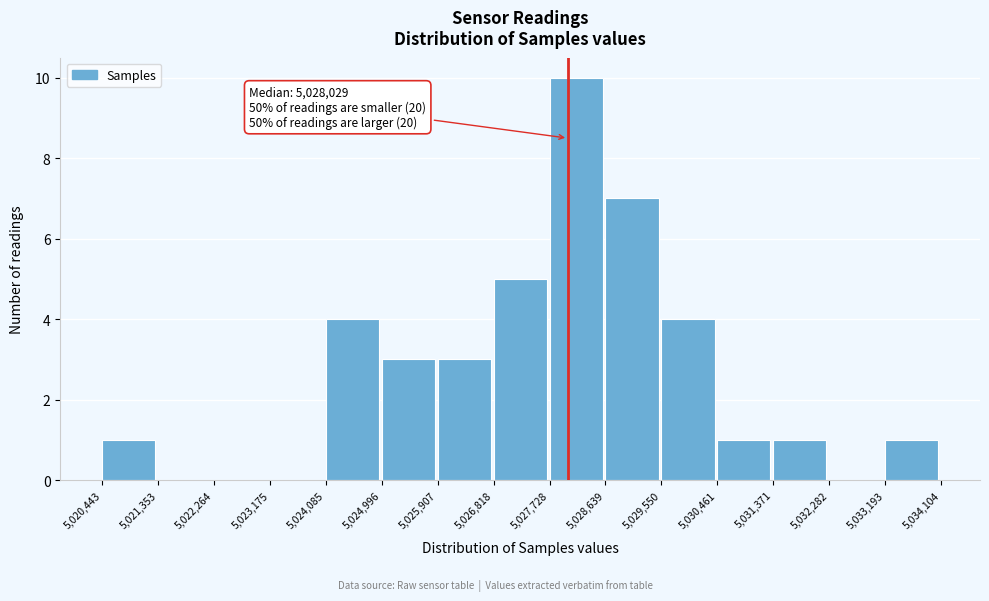

Over which range of the x-axis is the bar tallest?

5,027,728 to 5,028,639